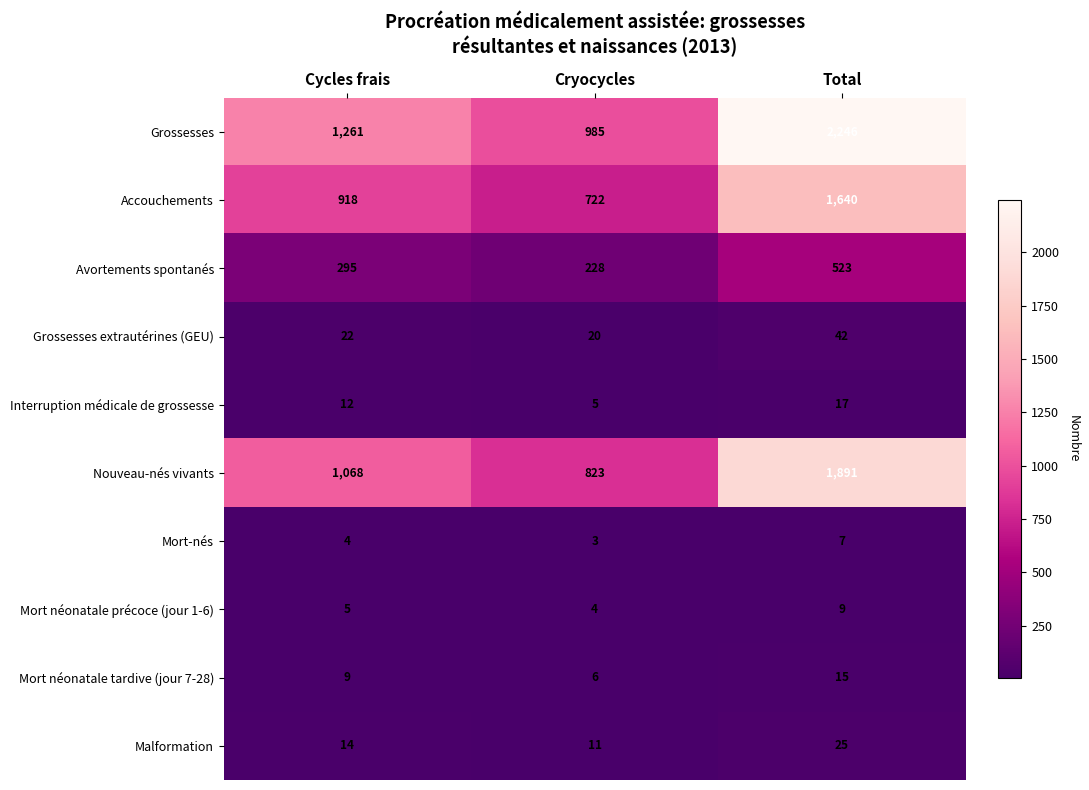

Is it true that Avortements spontanés equals 295 at Cycles frais?

True